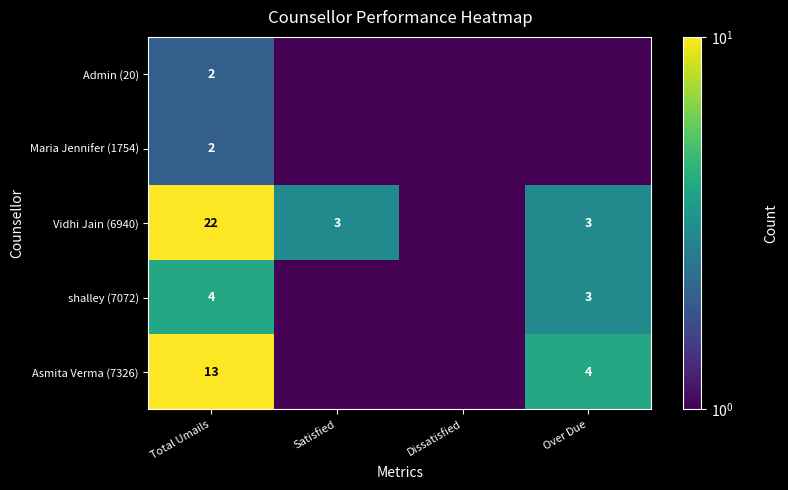

What is the total value across all series at Total Umails?

43.0